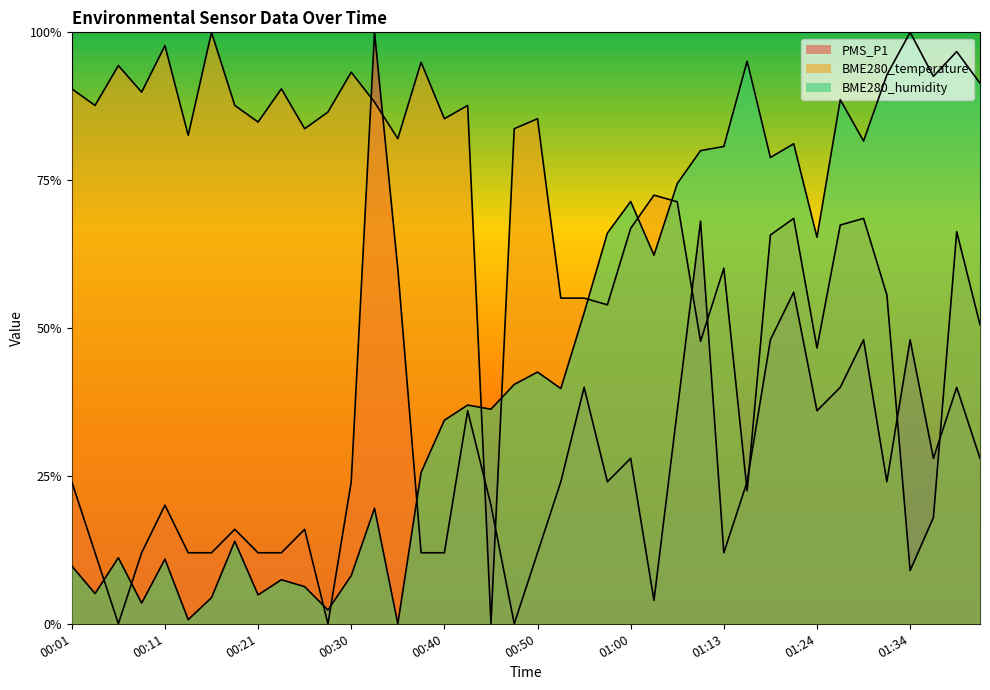

What are all the series names shown in the legend?

PMS_P1, BME280_temperature, BME280_humidity